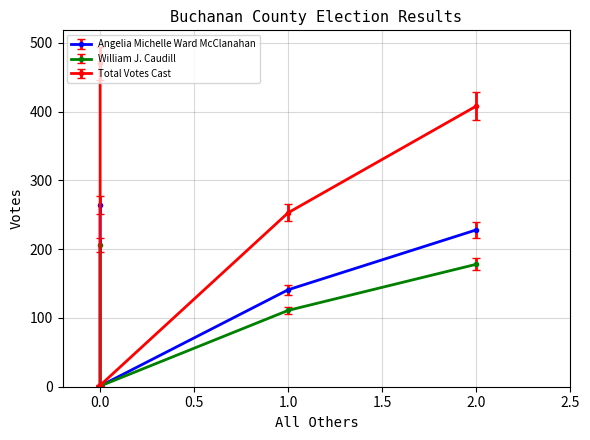

True or false: William J. Caudill has more than 0 interior local peaks.

False